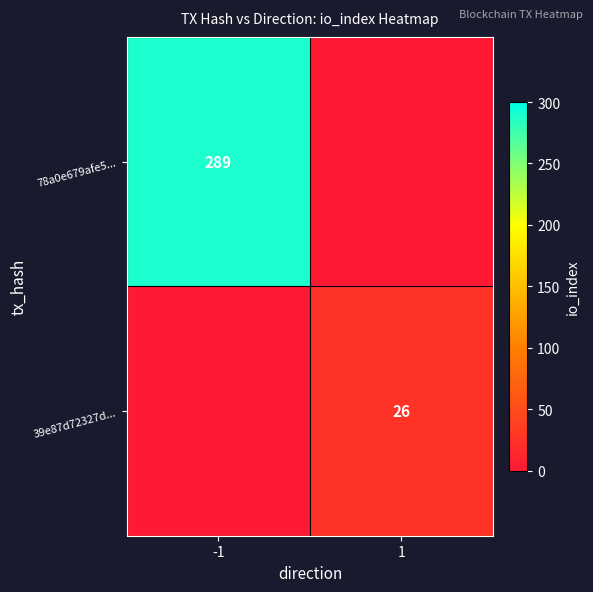

At which category is the sum across all series the highest?

-1